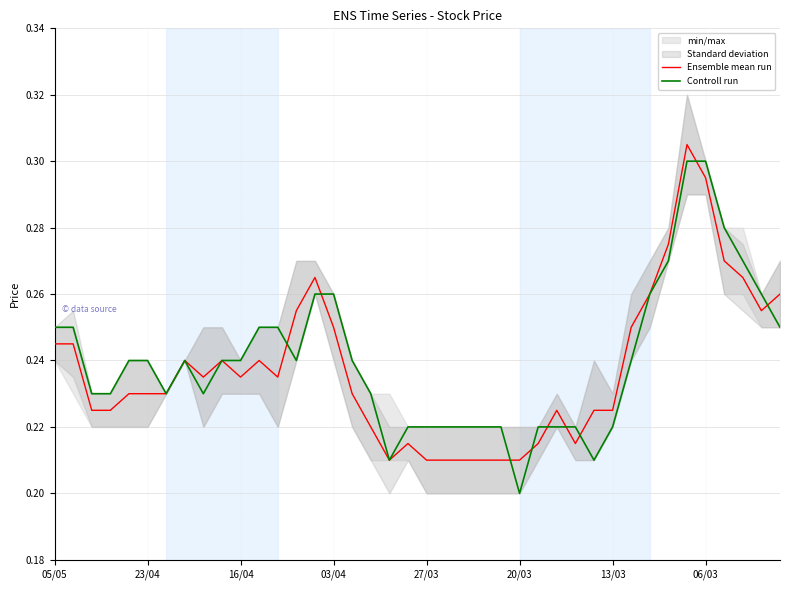

What position from the left is 16?

17